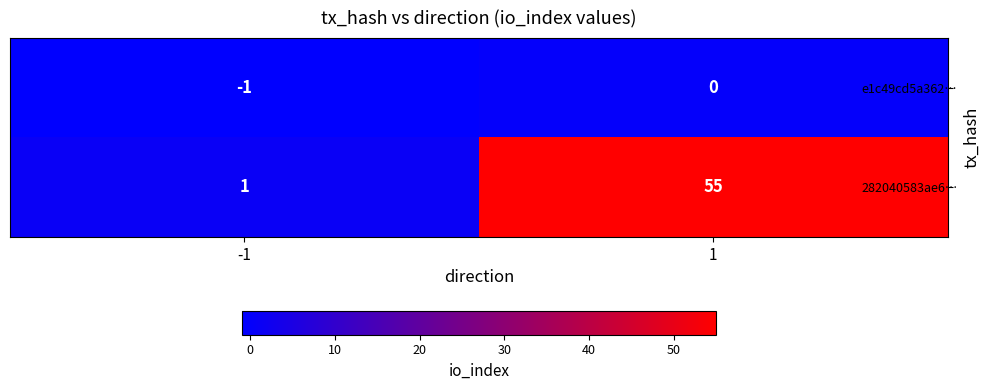

Is it true that e1c49cd5a362… equals 0 at -1?

False